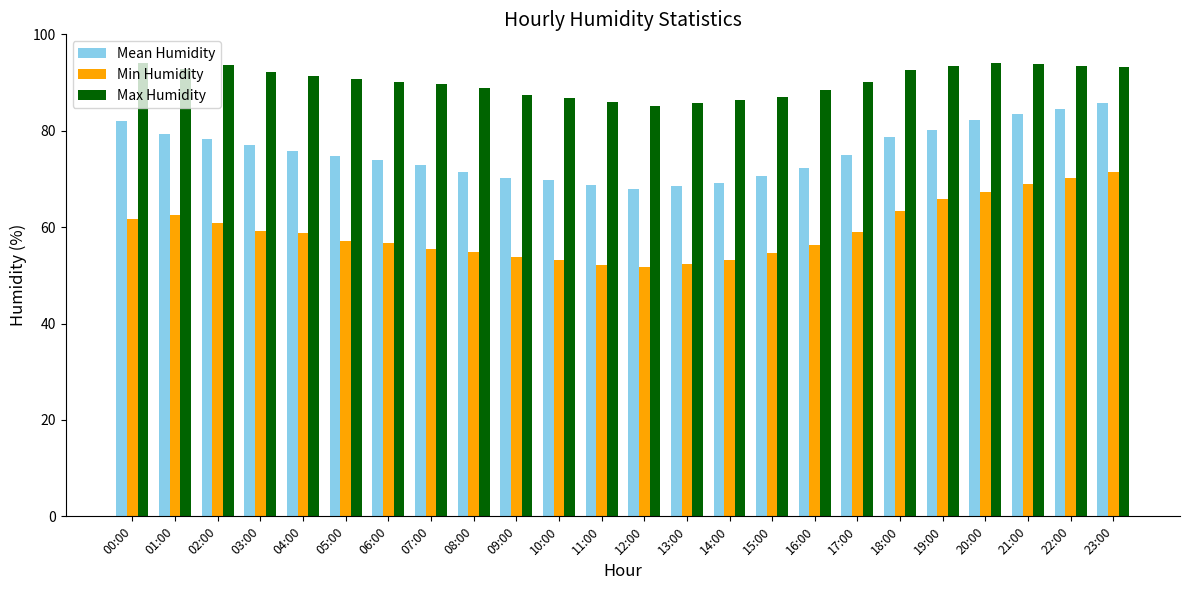

What is the lowest value of the Min Humidity series?

51.8